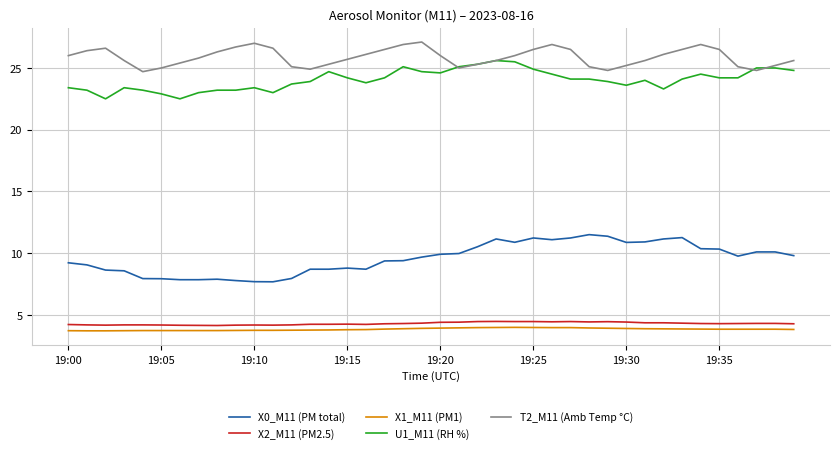

What is the smallest value displayed?

3.7